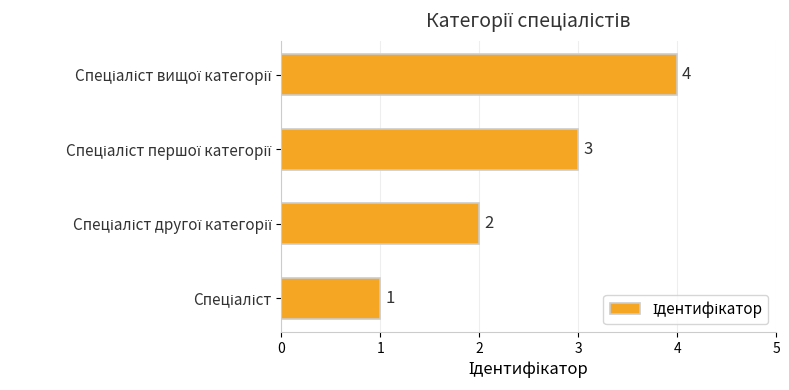

What is the difference between the maximum and minimum values?

3